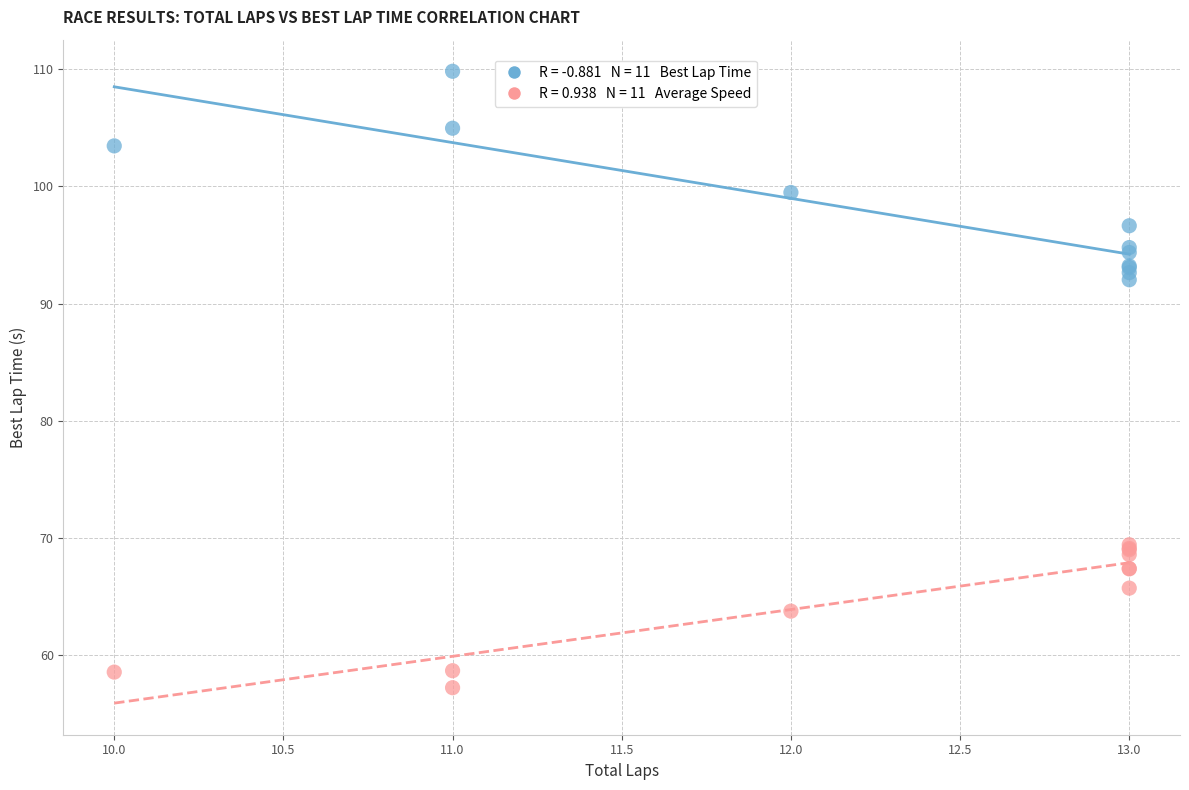

Across all series, what Y value is closest to 83?

92.0